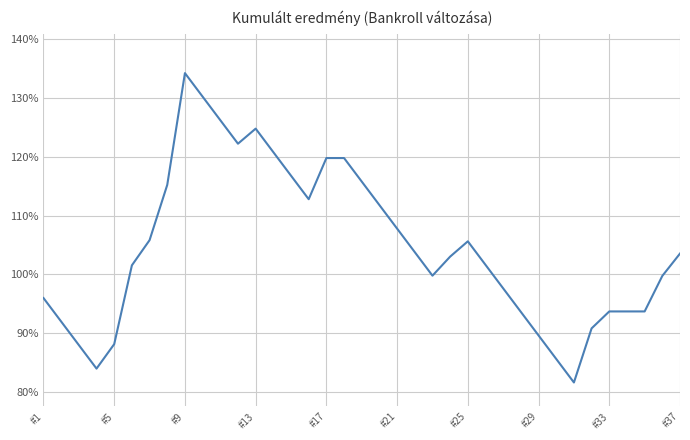

What is the difference between the maximum and minimum values?

52.6